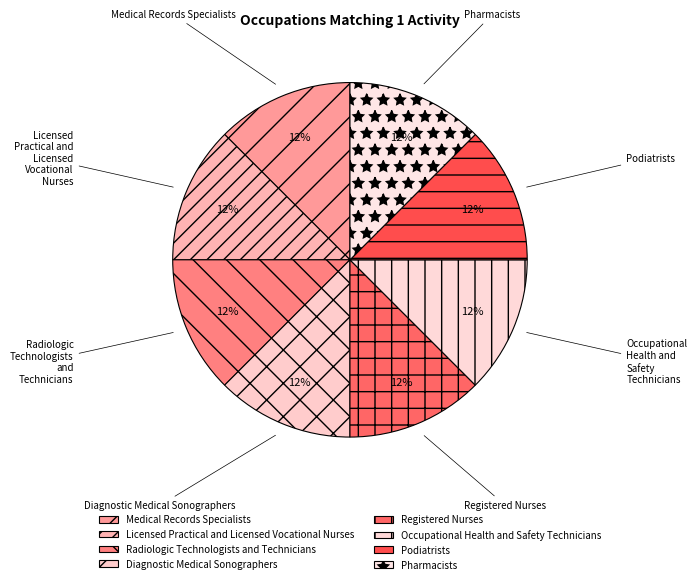

Is it true that Radiologic Technologists and Technicians is 12% of the pie?

True